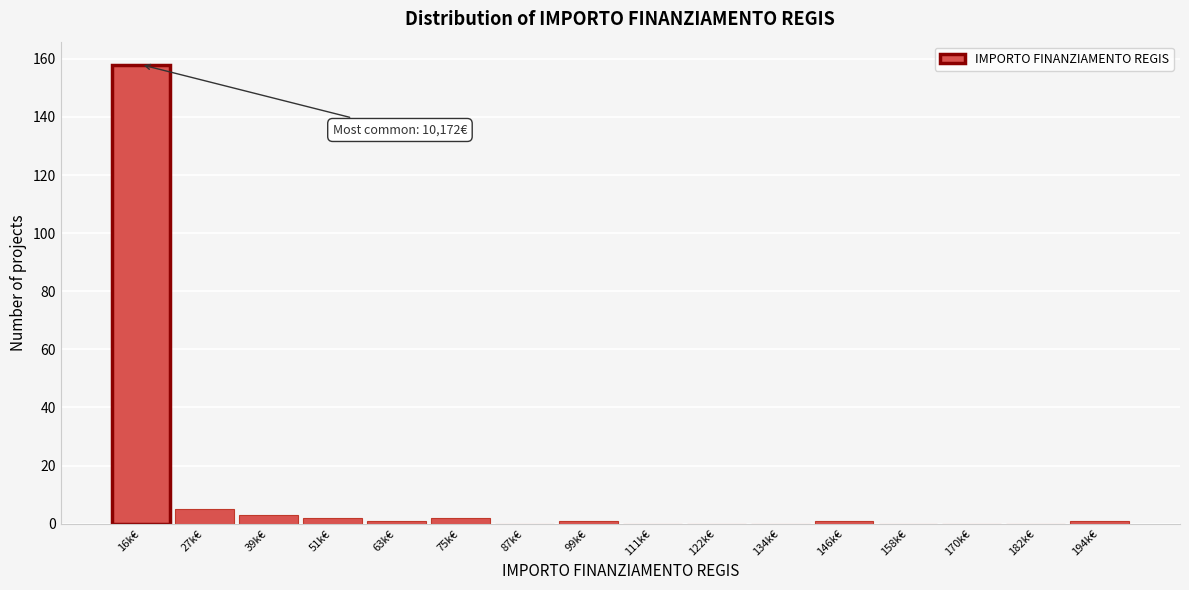

Reading left to right, list all the values displayed in this chart.

16k€=158	27k€=5	39k€=3	51k€=2	63k€=1	75k€=2	87k€=0	99k€=1	111k€=0	122k€=0	134k€=0	146k€=1	158k€=0	170k€=0	182k€=0	194k€=1